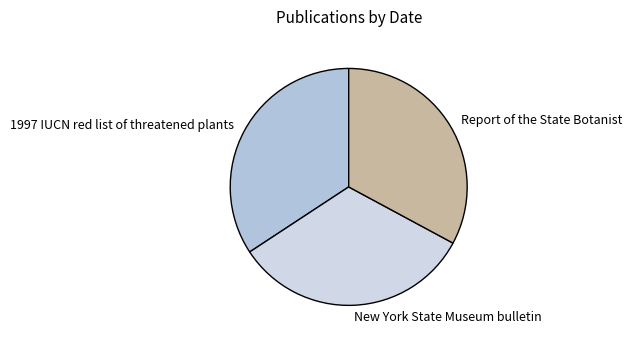

Between Report of the State Botanist and 1997 IUCN red list of threatened plants, which is larger?

1997 IUCN red list of threatened plants